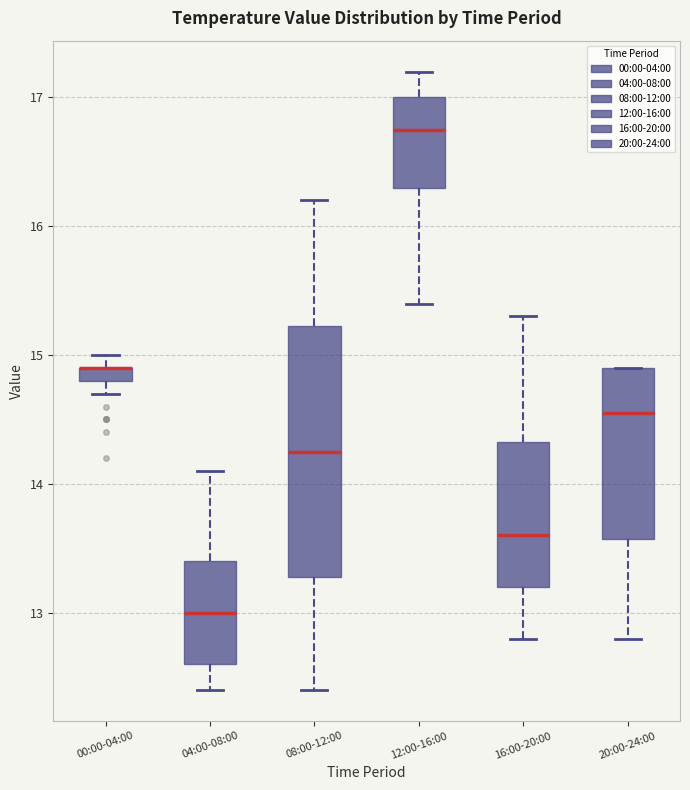

Where does the upper whisker of the box for 04:00-08:00 end on the y-axis? The values are not printed on the chart, so give them approximately, as read against the axis.

14.1